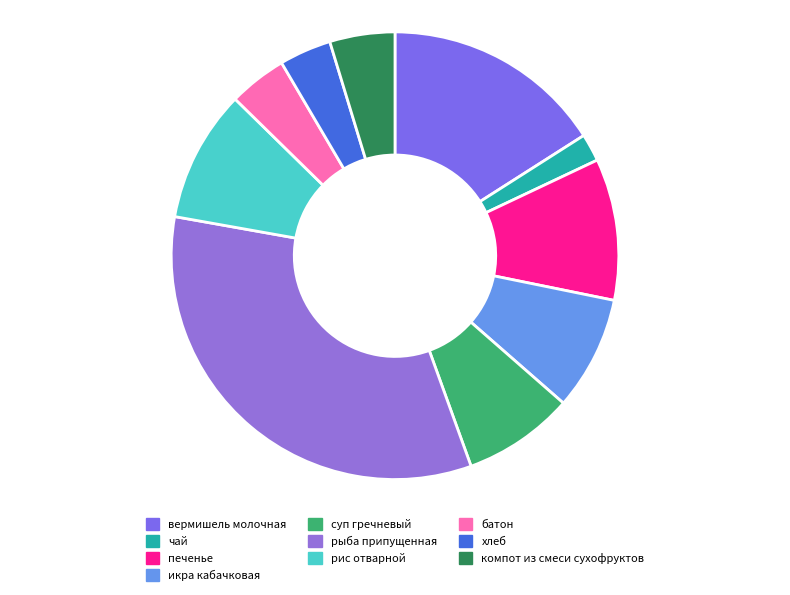

To the nearest percent, what percentage of the pie is компот из смеси сухофруктов?

5%